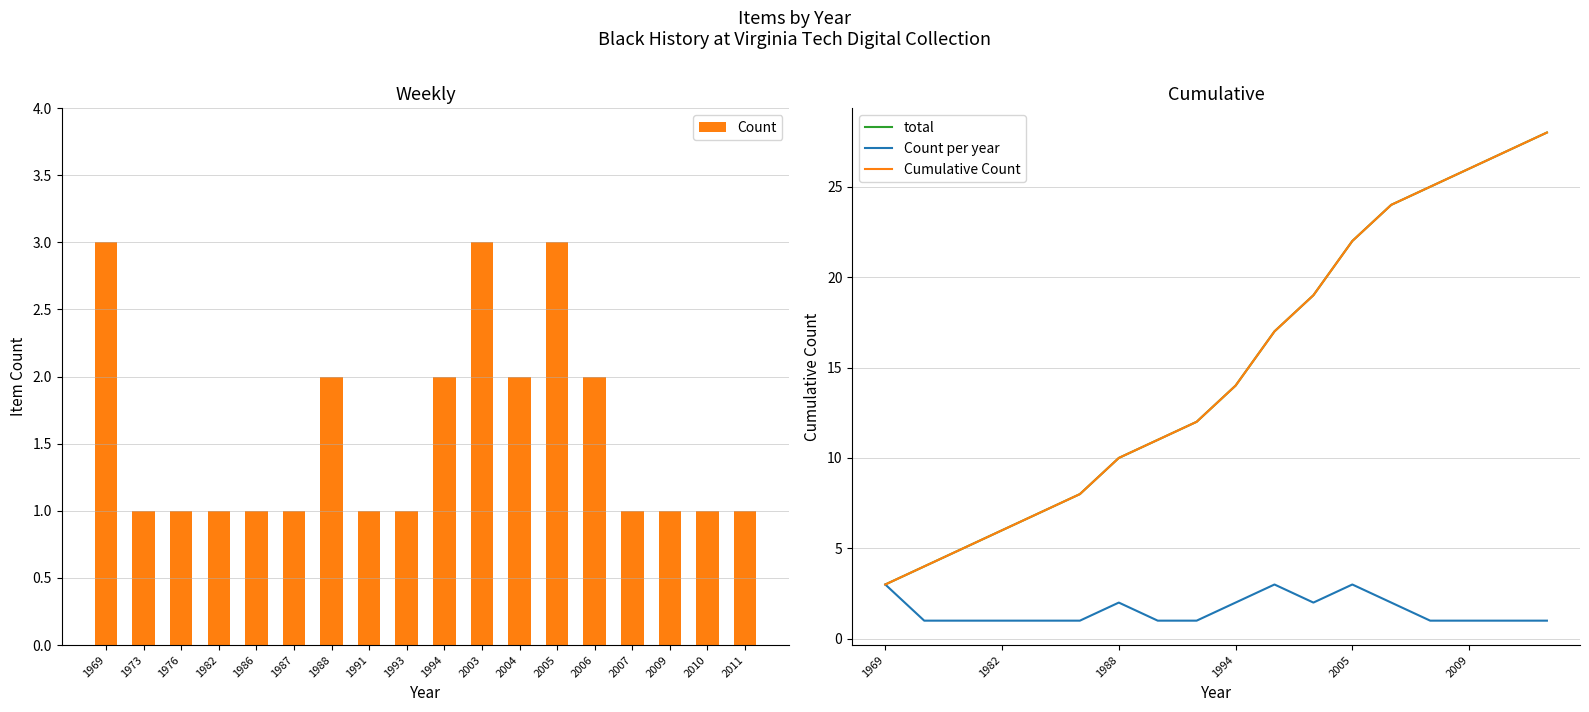

Count the number of data series in this chart.

4